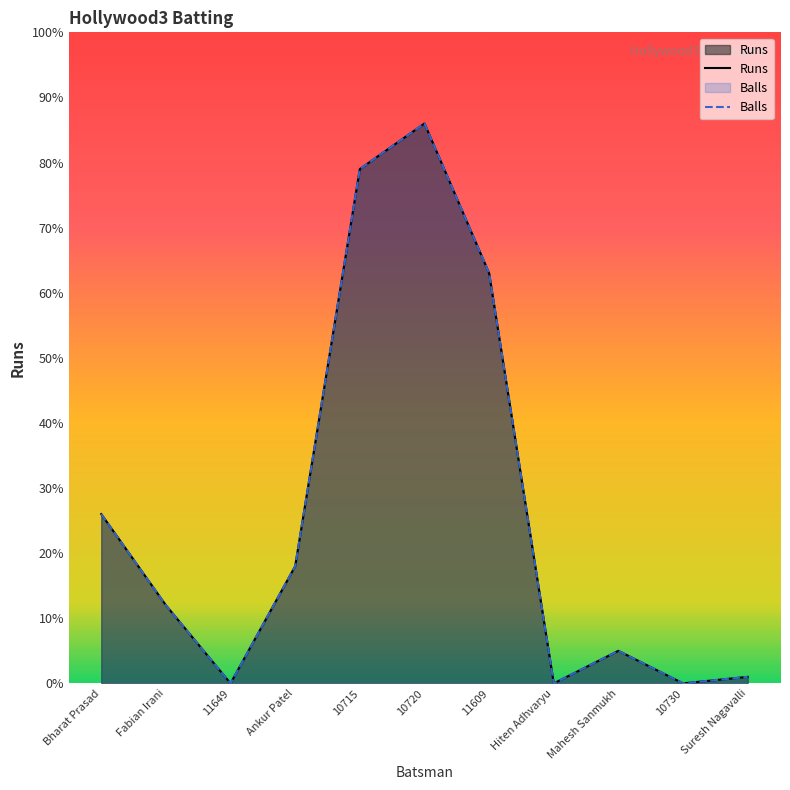

Reading right to left, transcribe all the data shown in this chart.

Runs: 1	0	5	0	63	86	79	18	0	12	26
Balls: 1	0	5	0	63	86	79	18	0	12	26